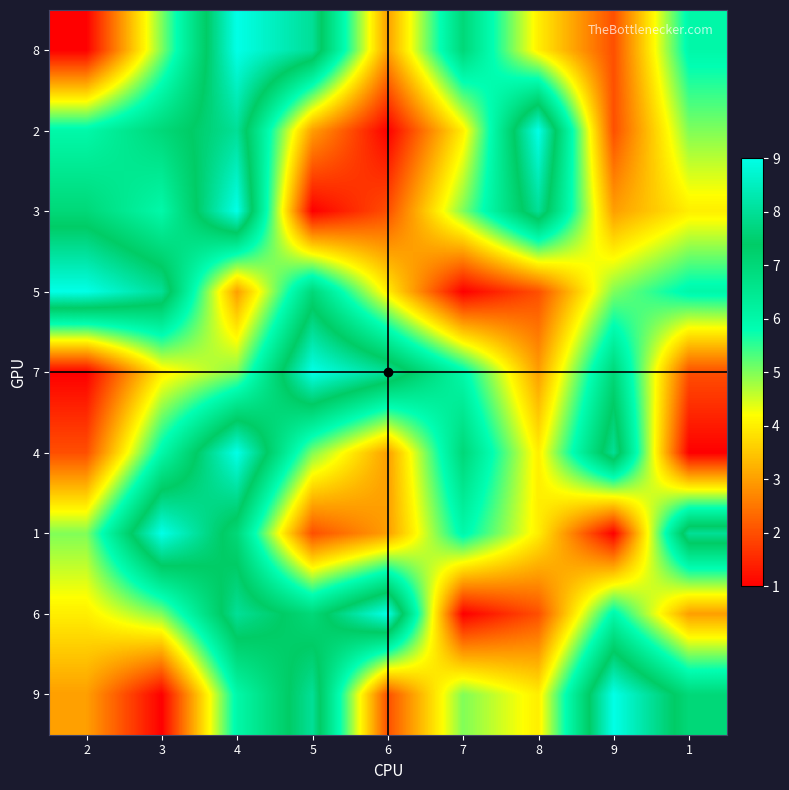

What is the minimum value shown in the chart?

1